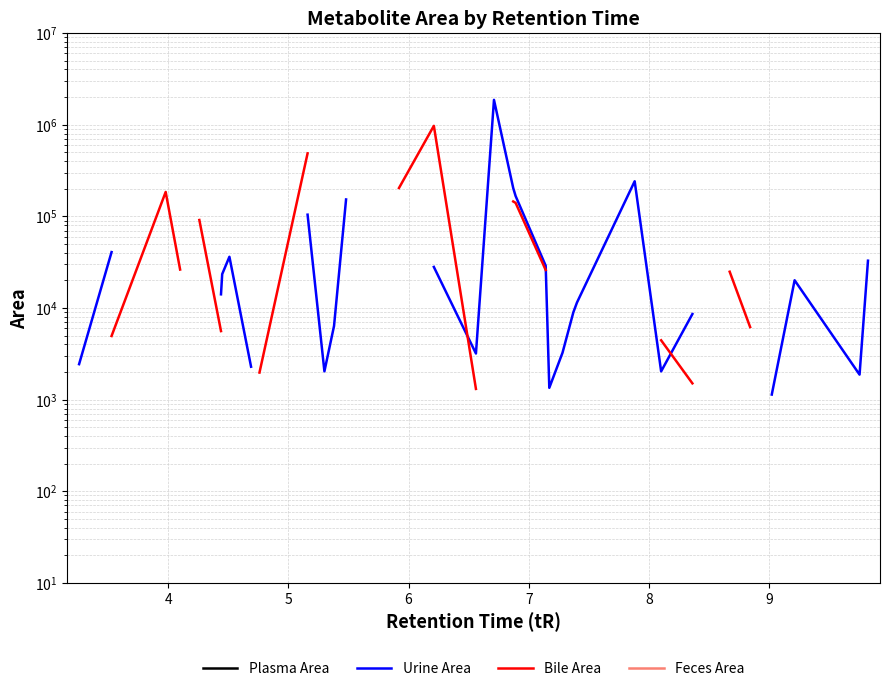

What is the minimum value shown in the chart?

581.9